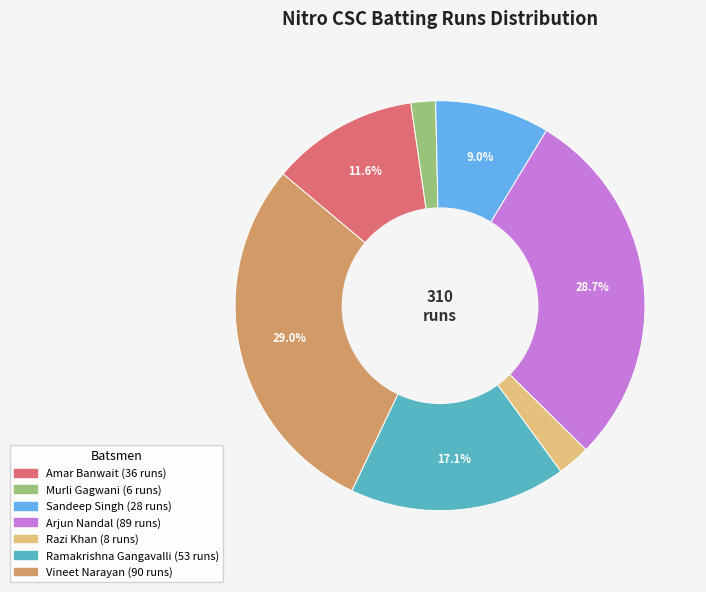

Which slice is the smallest?

Murli Gagwani